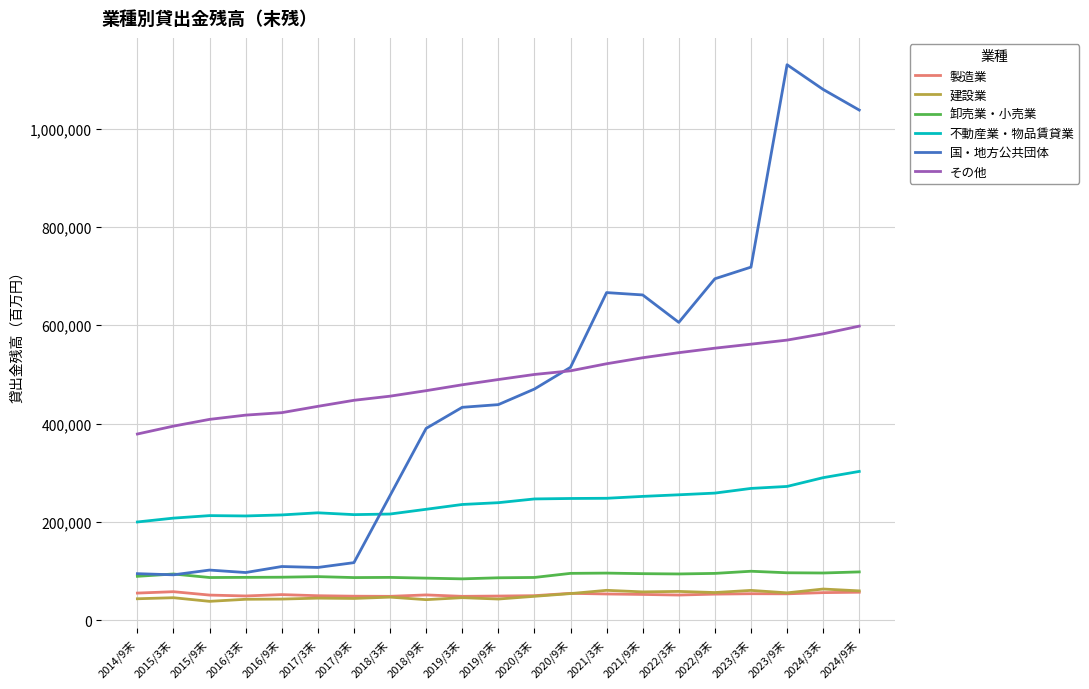

How many lines are shown in the chart?

6